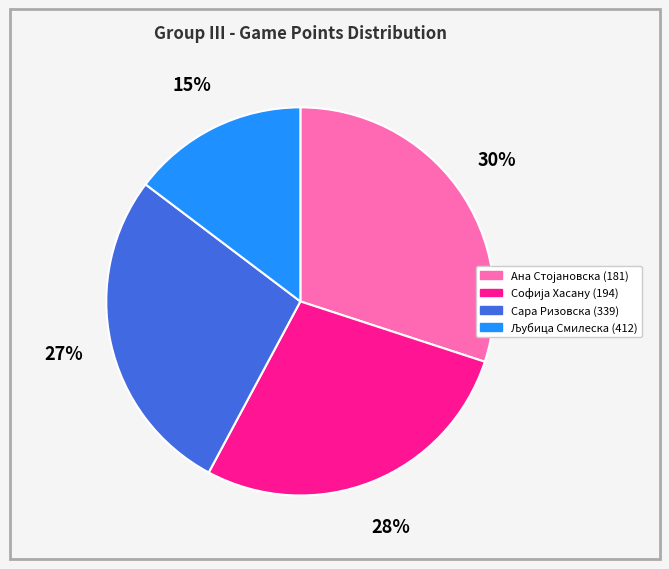

Is there a majority slice in this chart?

No